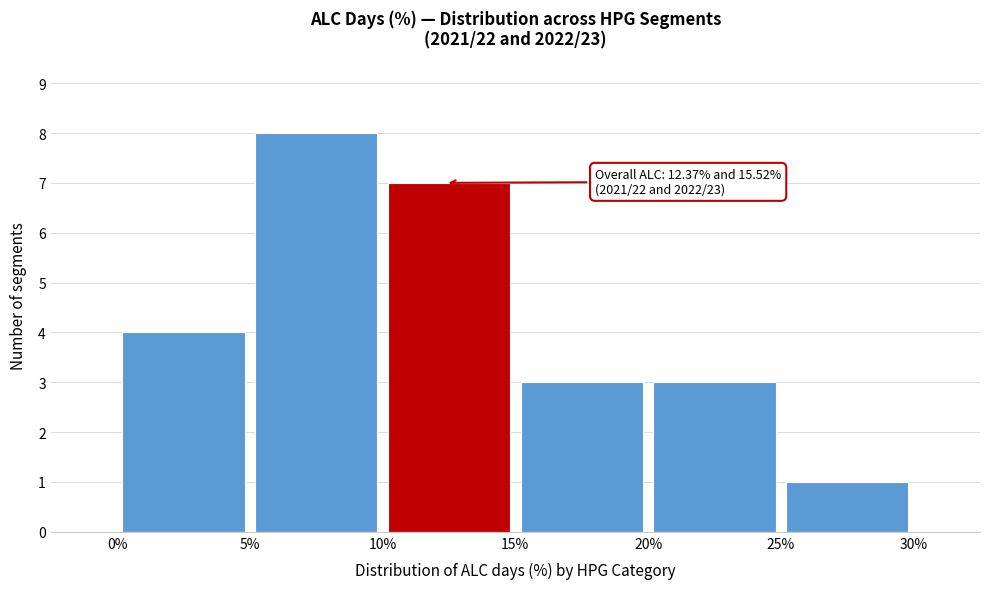

Which range on the x-axis has the tallest bar?

5% to 10%